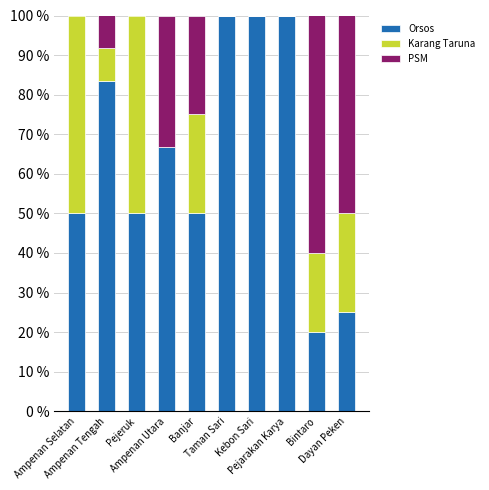

Count the number of categories in the chart.

10